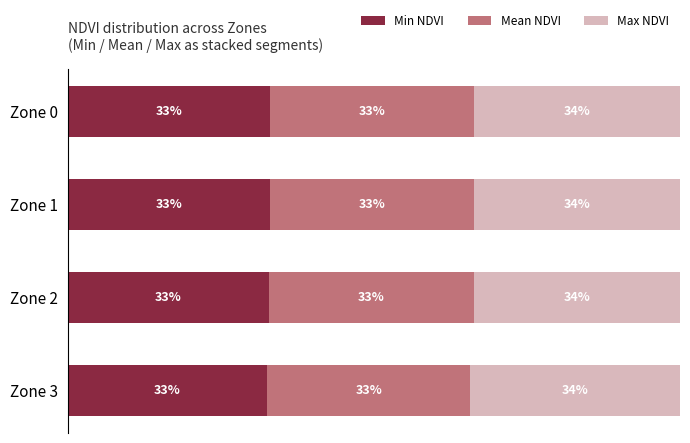

What are all the series names shown in the legend?

Min NDVI, Mean NDVI, Max NDVI